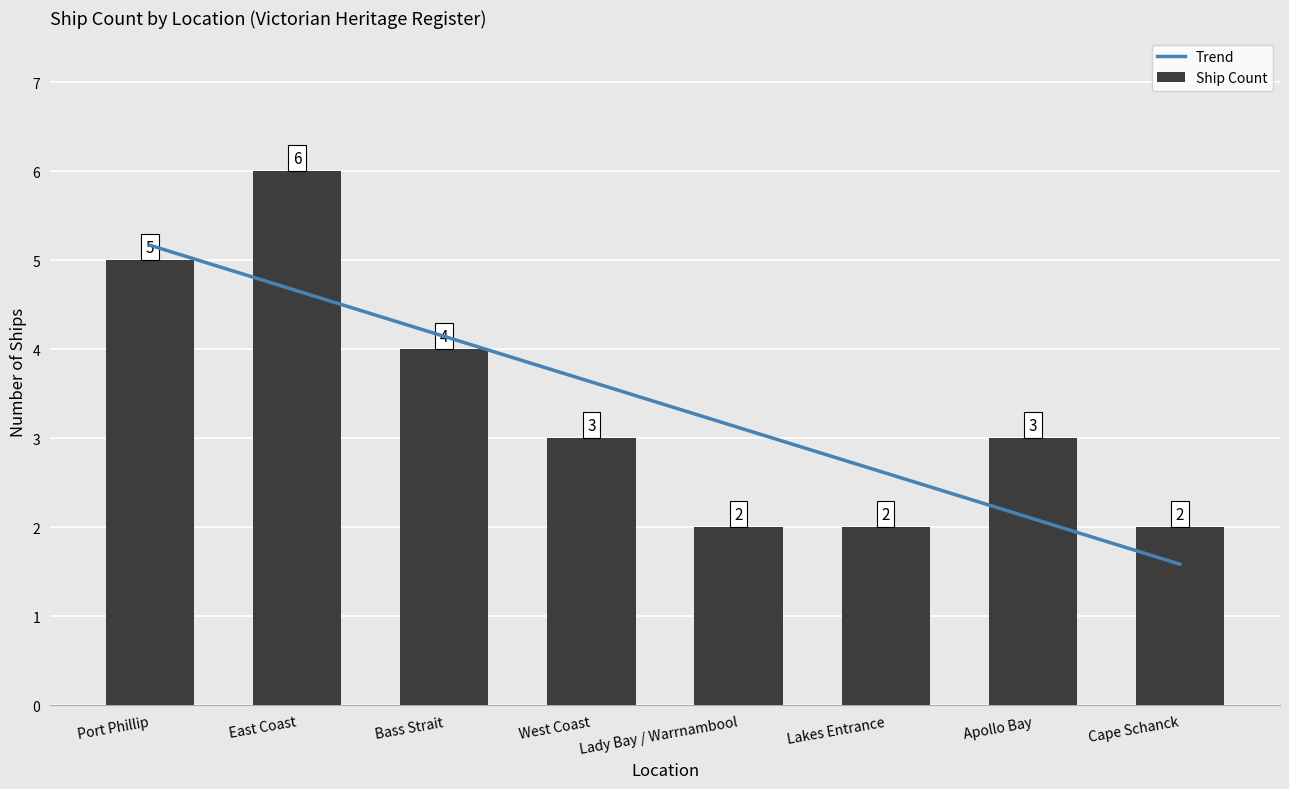

What is the difference between the second highest and second lowest values in the Trend series?

2.6